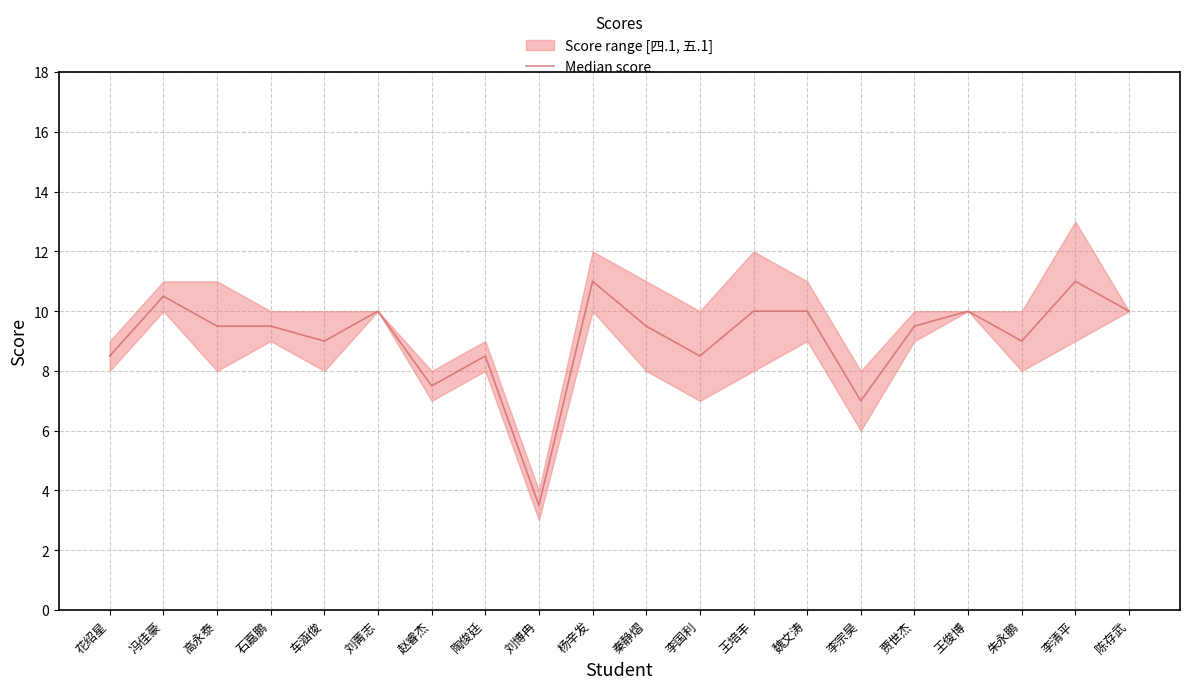

What position from the right is 冯佳豪?

19